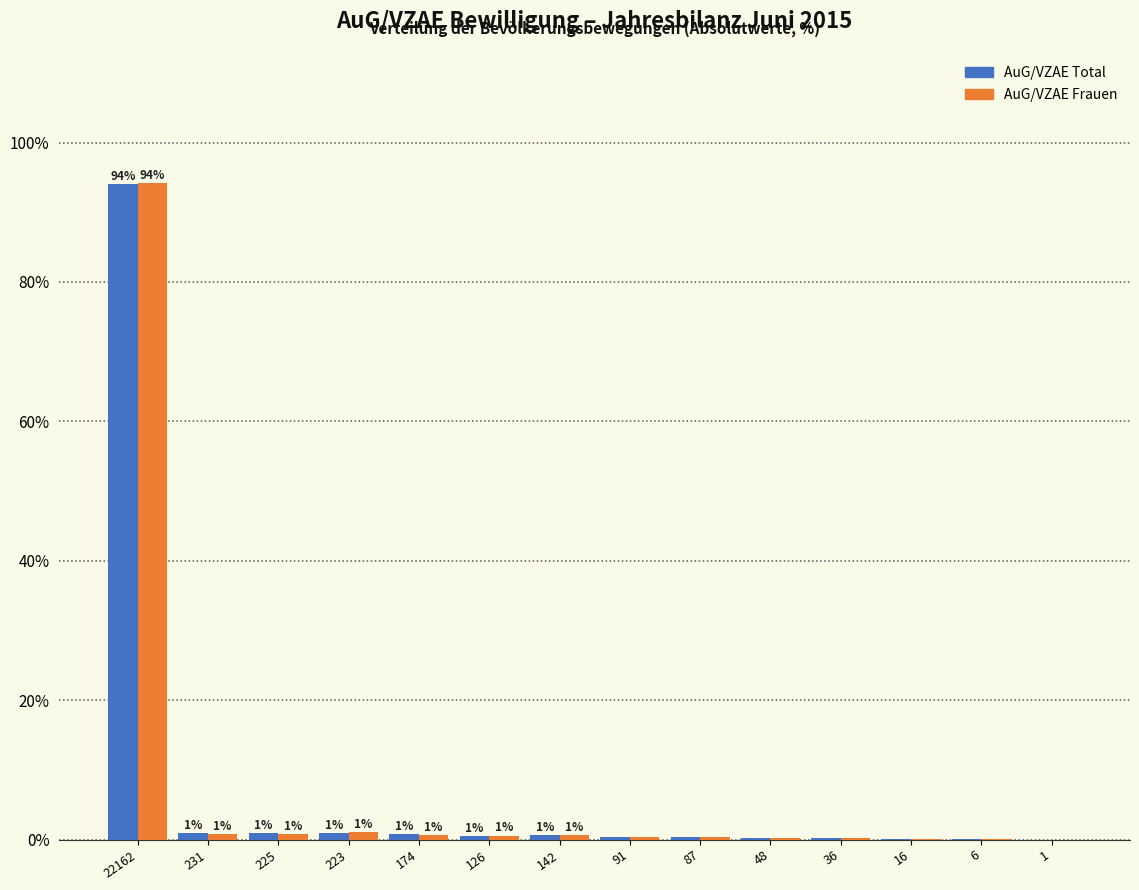

At which category is the sum across all series the highest?

22162